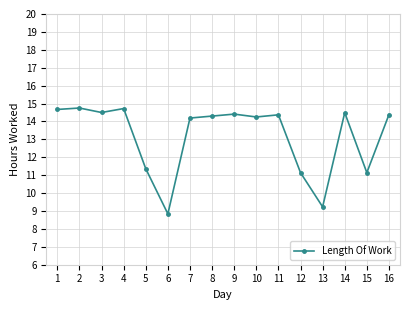

What is the average value?

13.2